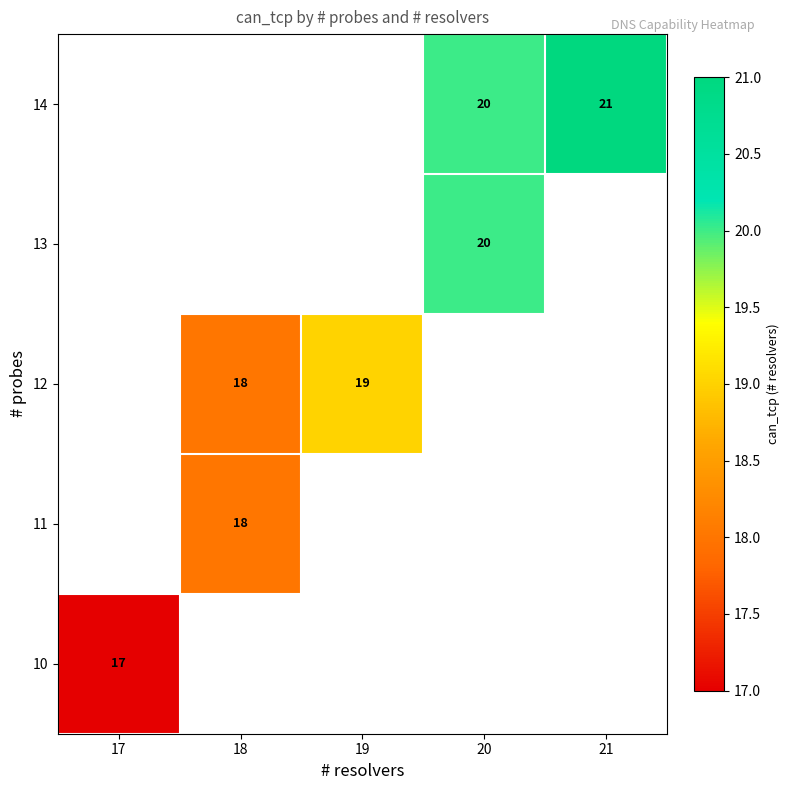

How many categories are shown in the chart?

5